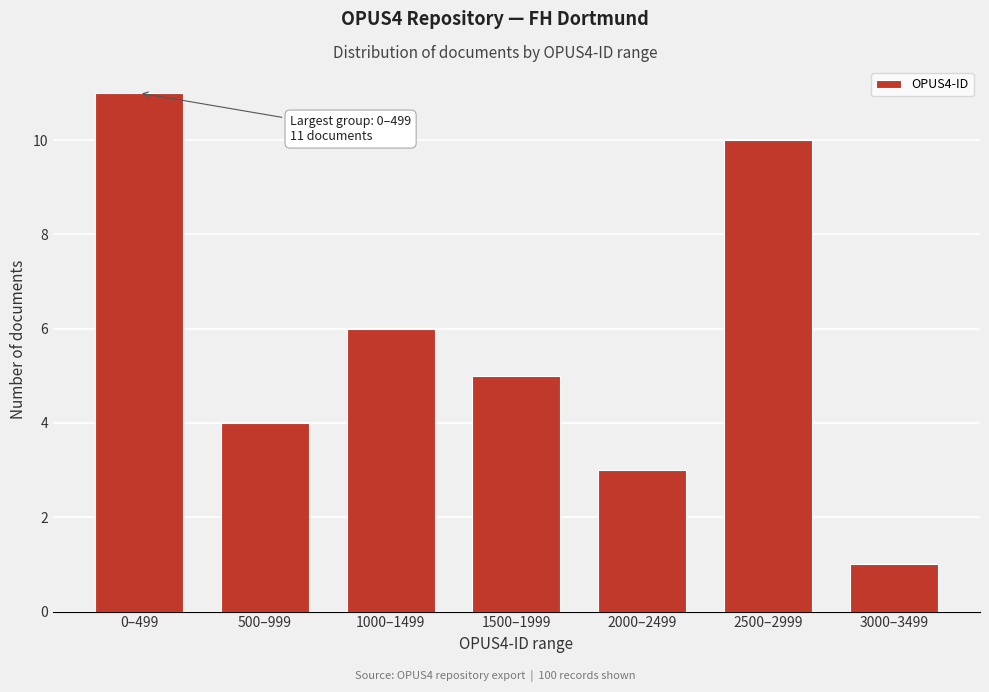

Reading left to right, extract all data points from this chart.

0–499=11	500–999=4	1000–1499=6	1500–1999=5	2000–2499=3	2500–2999=10	3000–3499=1